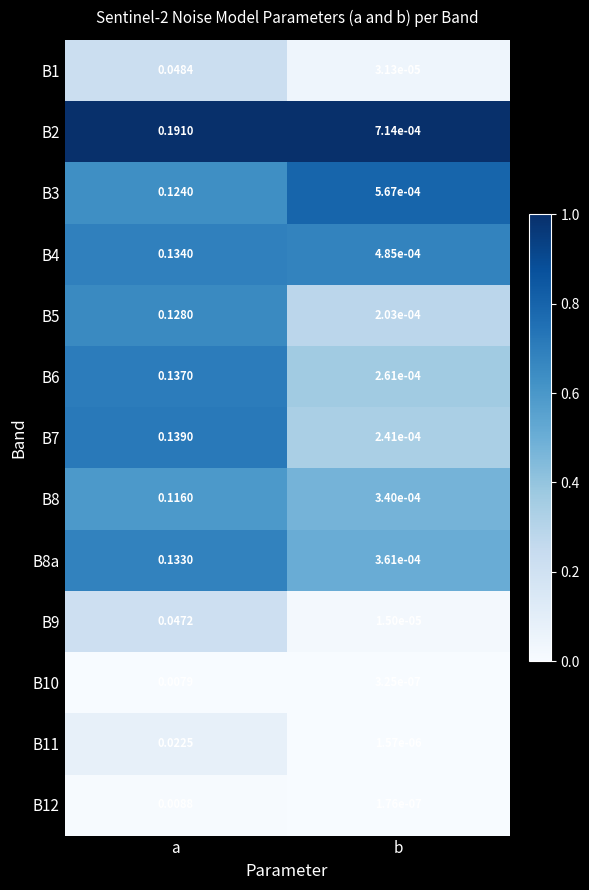

Is the value of B10 at a greater than the value of B11 at b?

Yes